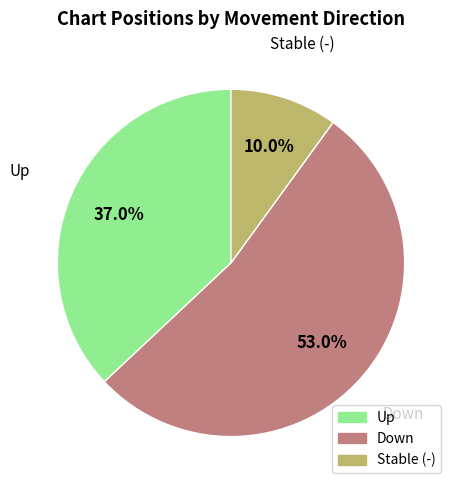

Is there a majority slice in this chart?

Yes